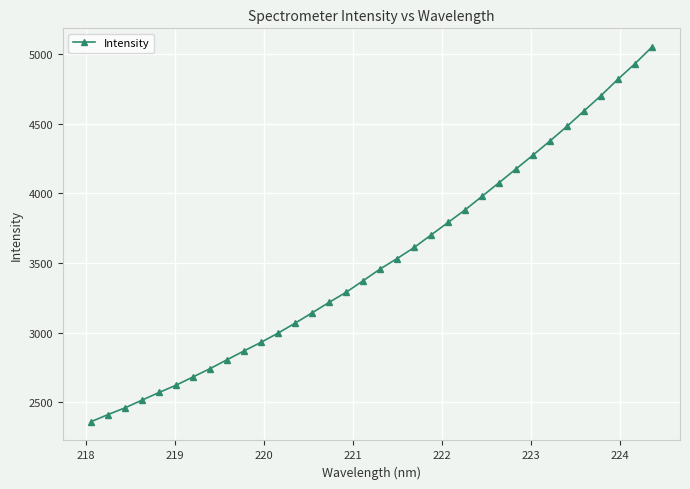

What is the value of the 12th point from the left?

2997.3